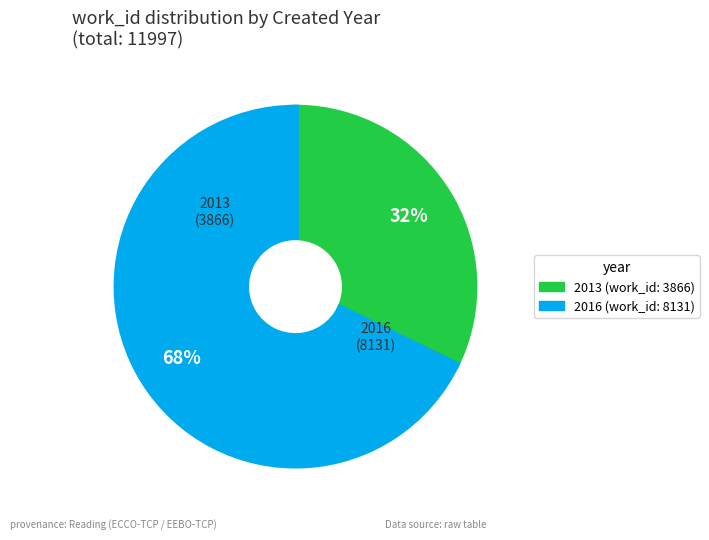

Rank the categories by value from lowest to highest.

2013, 2016